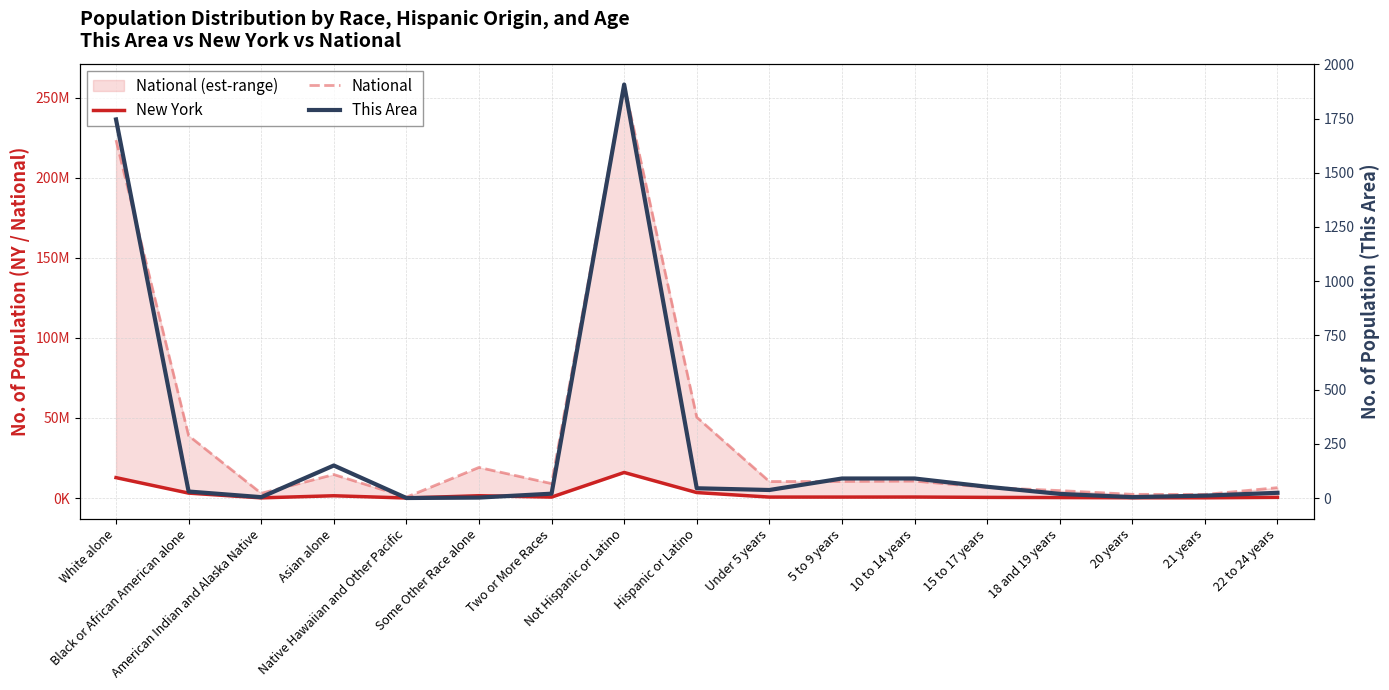

The National series shows 223553265 at White alone. True or false?

True